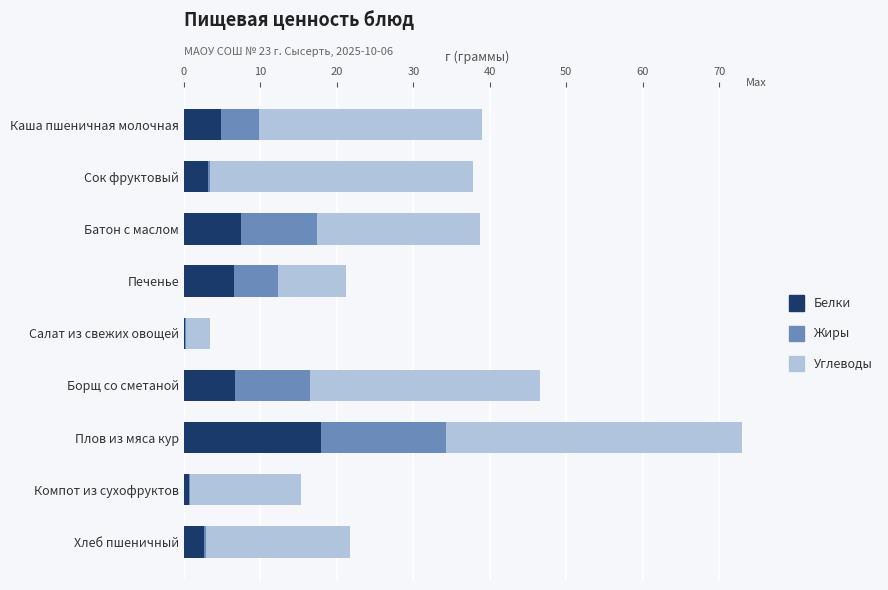

At which category is the sum across all series the highest?

Плов из мяса кур